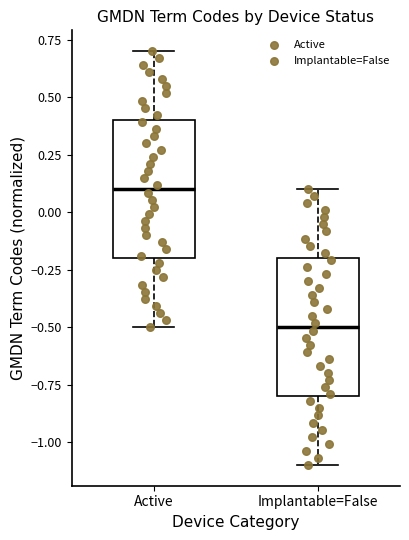

Where does the upper whisker of the box for Implantable=False end on the y-axis? The values are not printed on the chart, so give them approximately, as read against the axis.

0.1